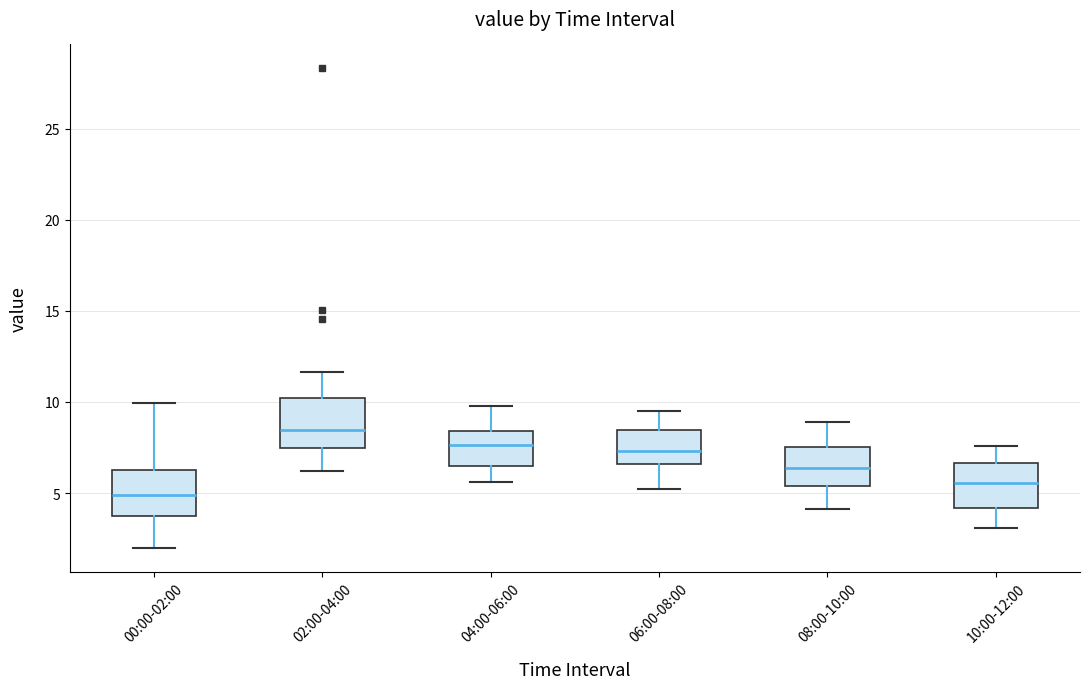

Where is the upper edge of the box for 00:00-02:00 on the y-axis? The values are not printed on the chart, so give them approximately, as read against the axis.

6.5